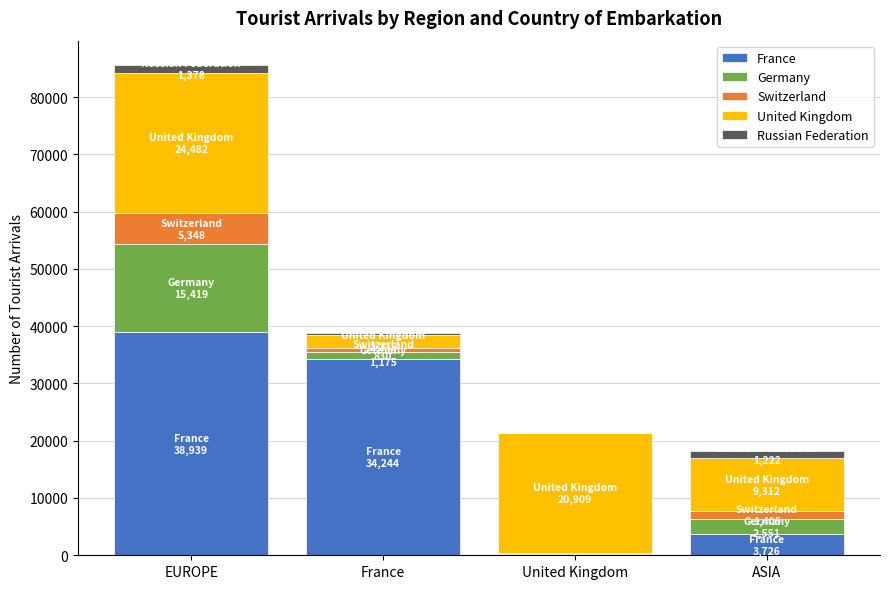

Where is France nearest to the value 19608?

France